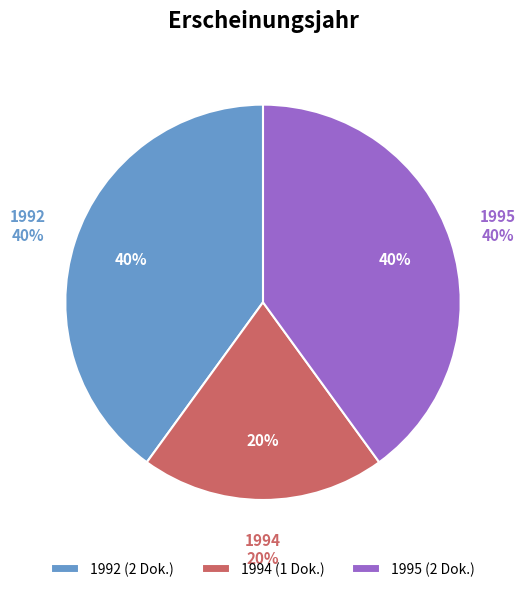

Which slice is the largest?

1992